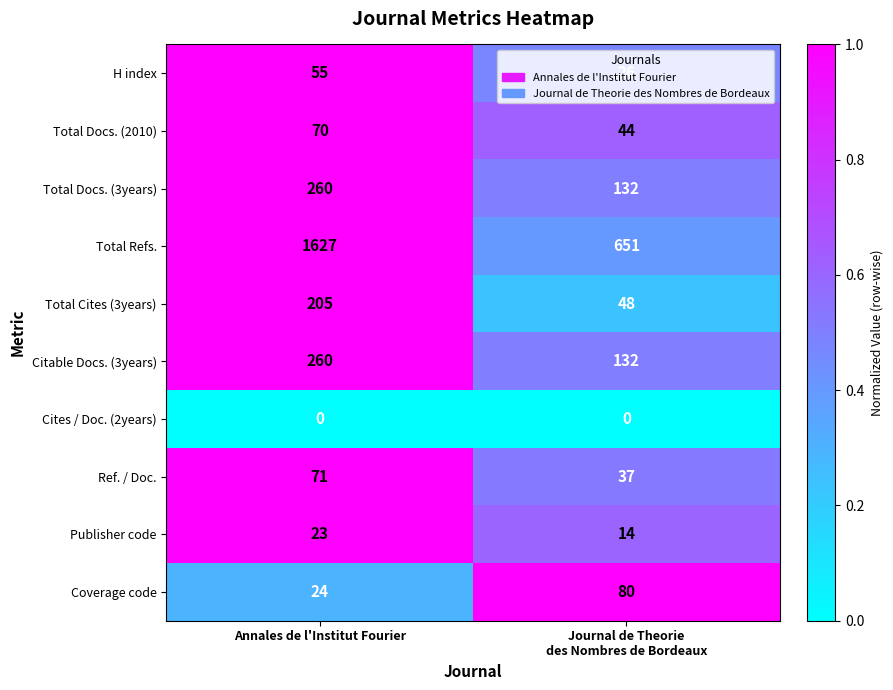

What is the lowest value of the H index series?

26